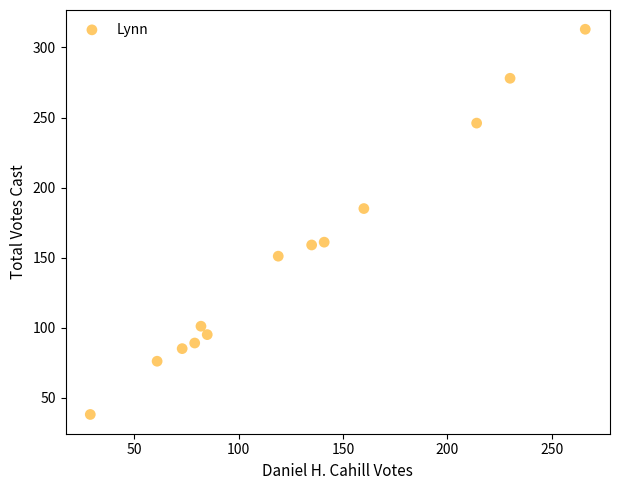

What is the range of Y values (max minus min)?

275